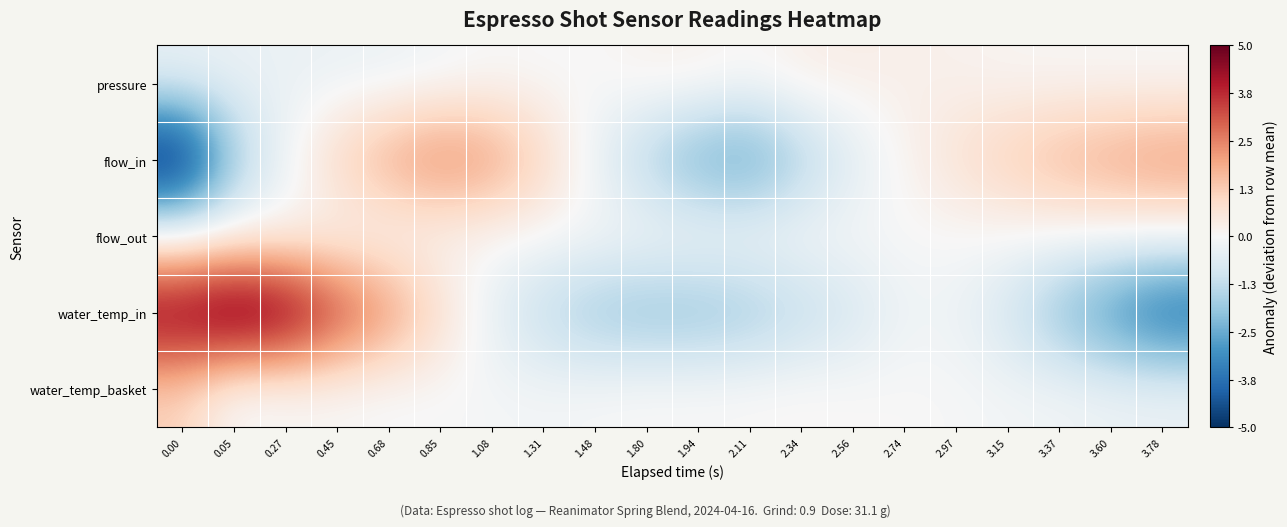

Count the number of categories in the chart.

20